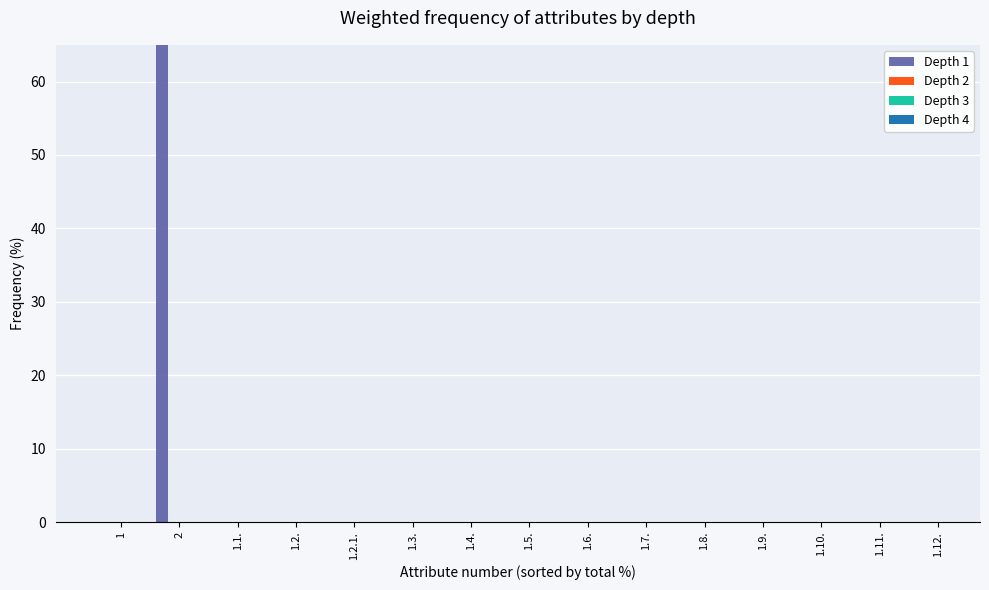

Rank the series at 1.2.1. from highest to lowest value.

Depth 1, Depth 2, Depth 3, Depth 4